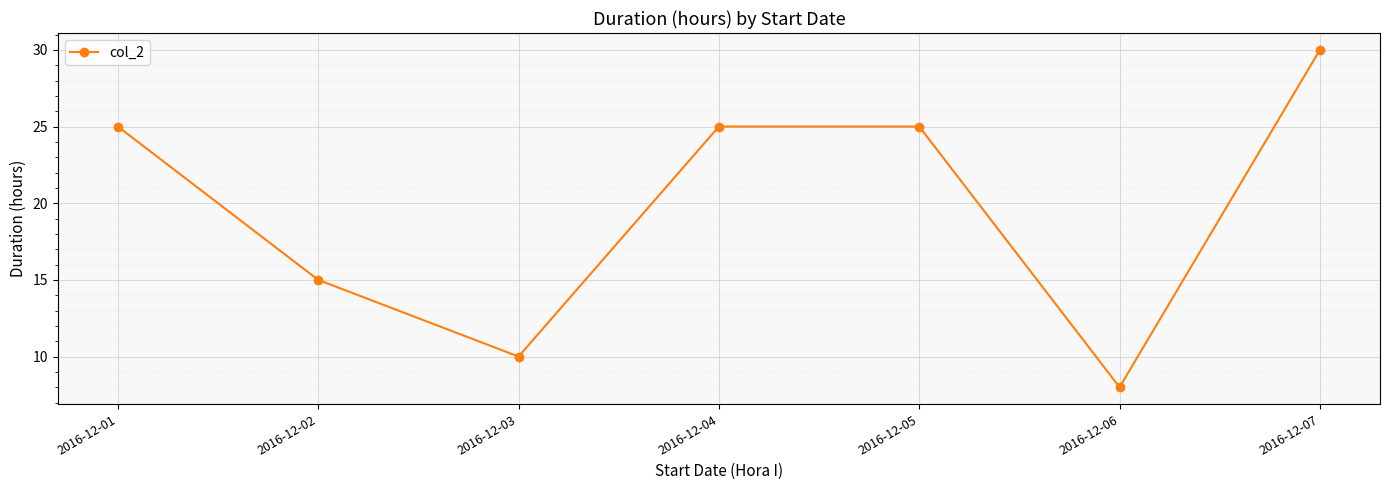

At which category does the data reach its first local valley?

2016-12-03